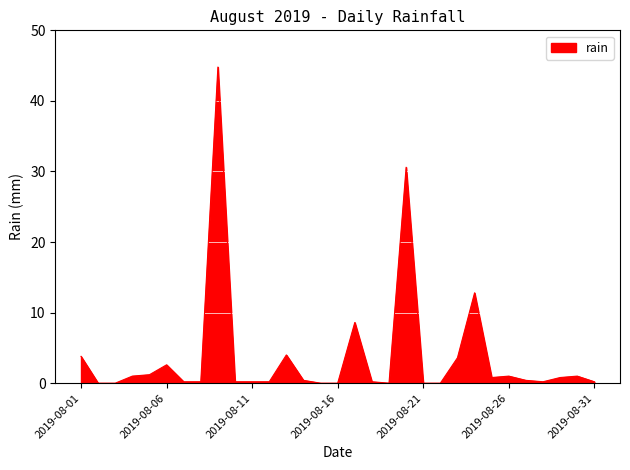

How many lines are shown in the chart?

1